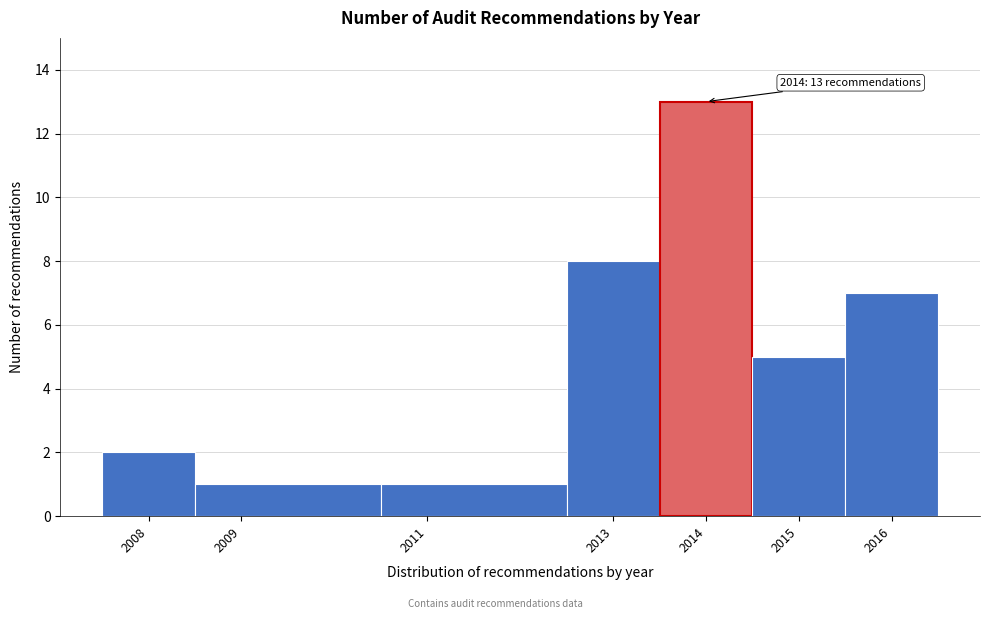

Which range on the x-axis has the tallest bar?

2013.5 to 2014.5